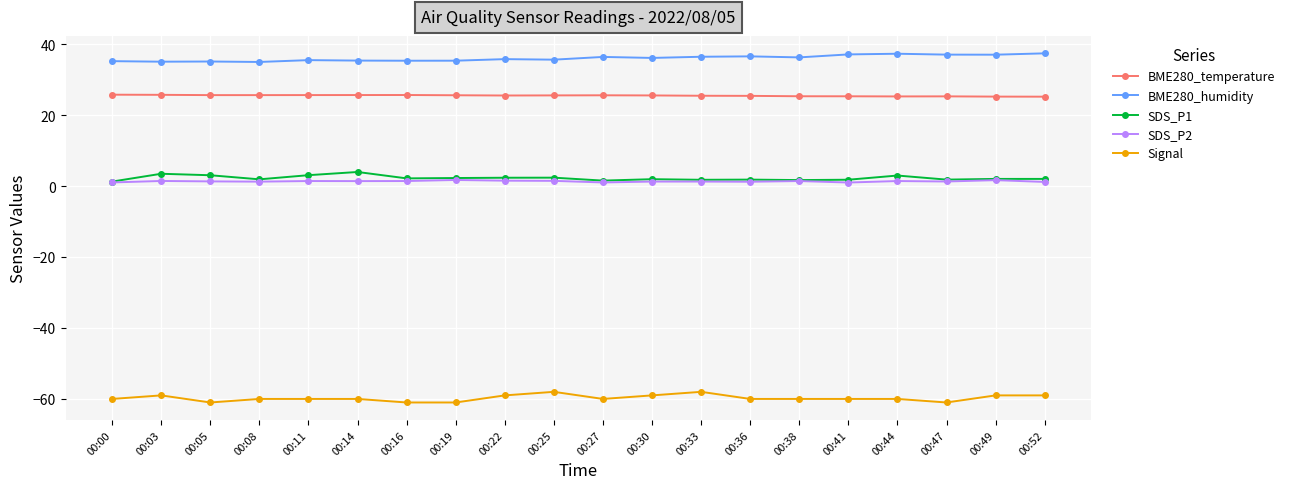

The value of BME280_humidity at 00:05 is 35.1. True or false?

True